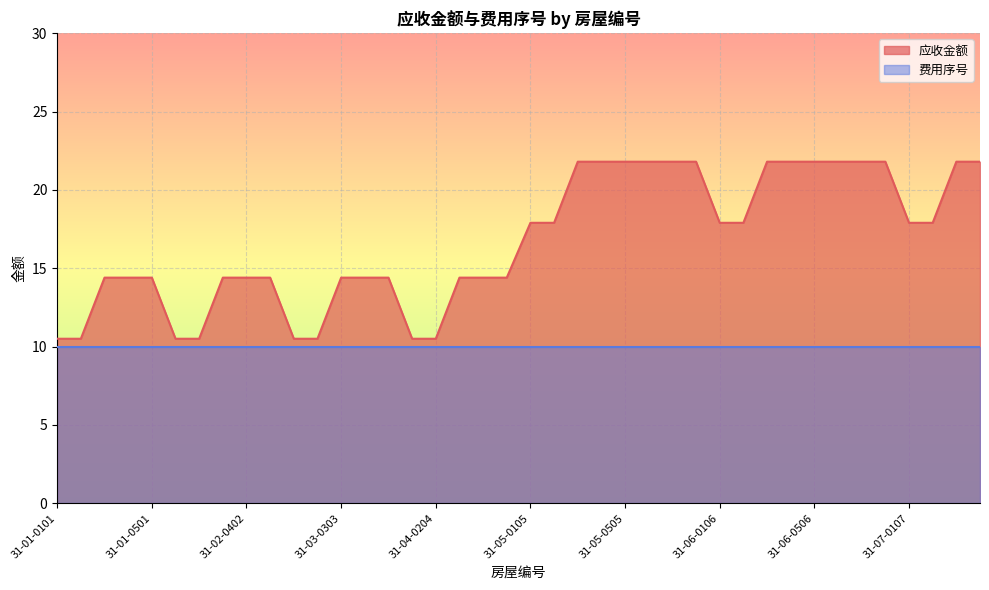

What is the smallest value displayed?

10.0